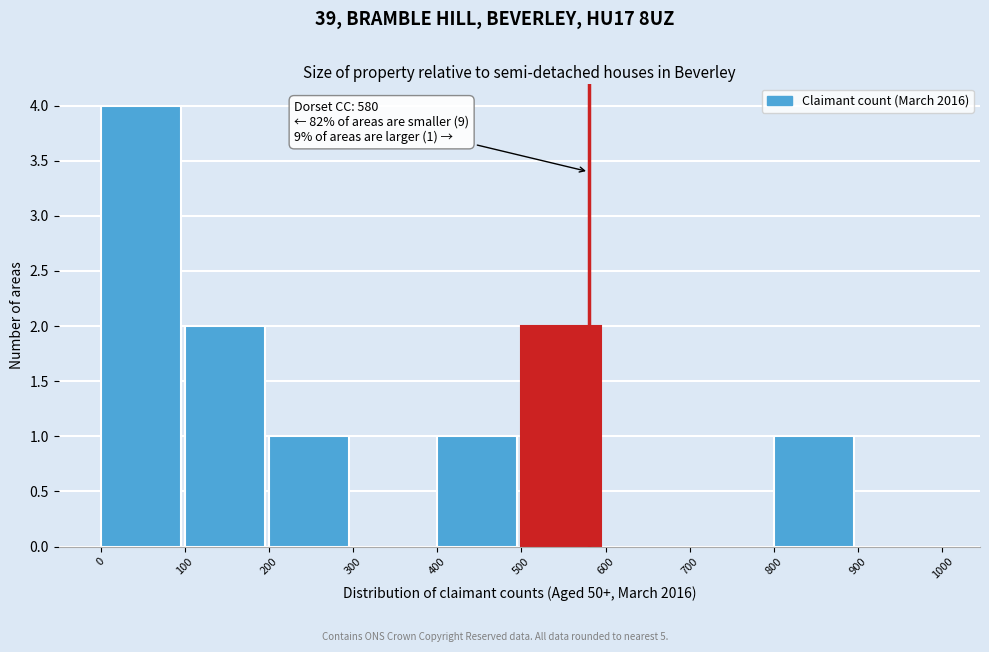

Which range on the x-axis has the tallest bar?

0 to 100